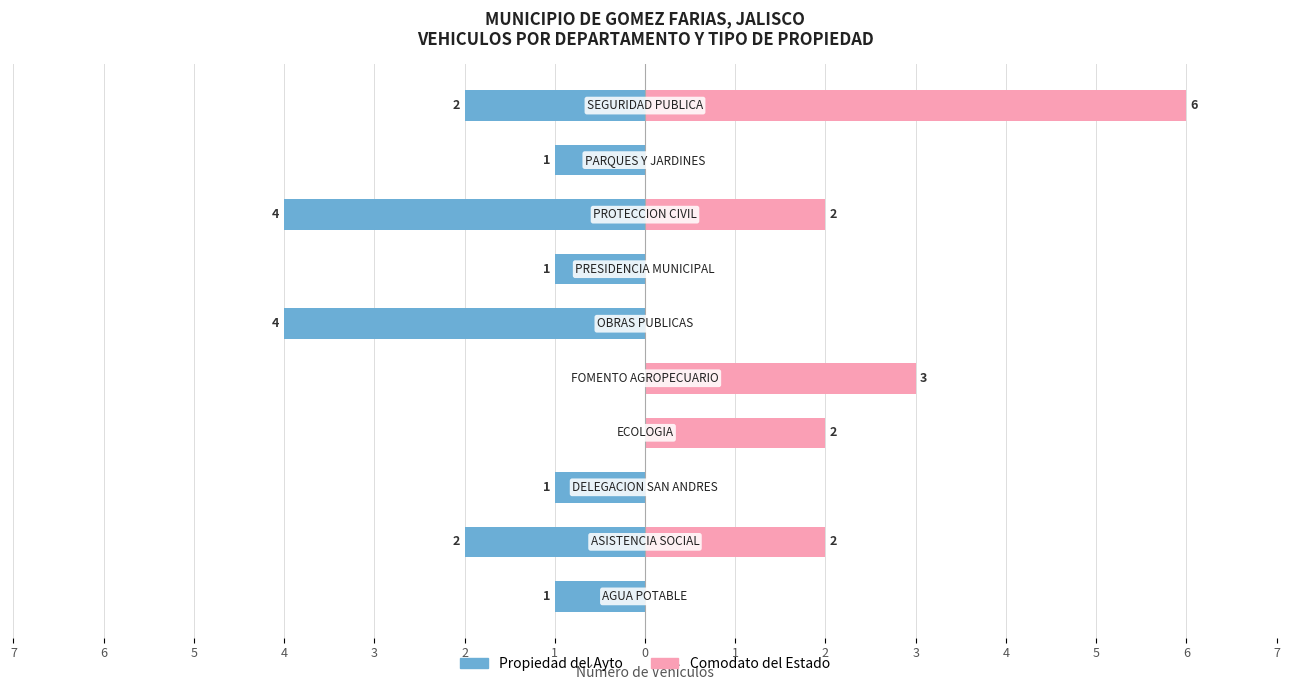

What is the difference between the Comodato del Estado values at 1 and 0?

2